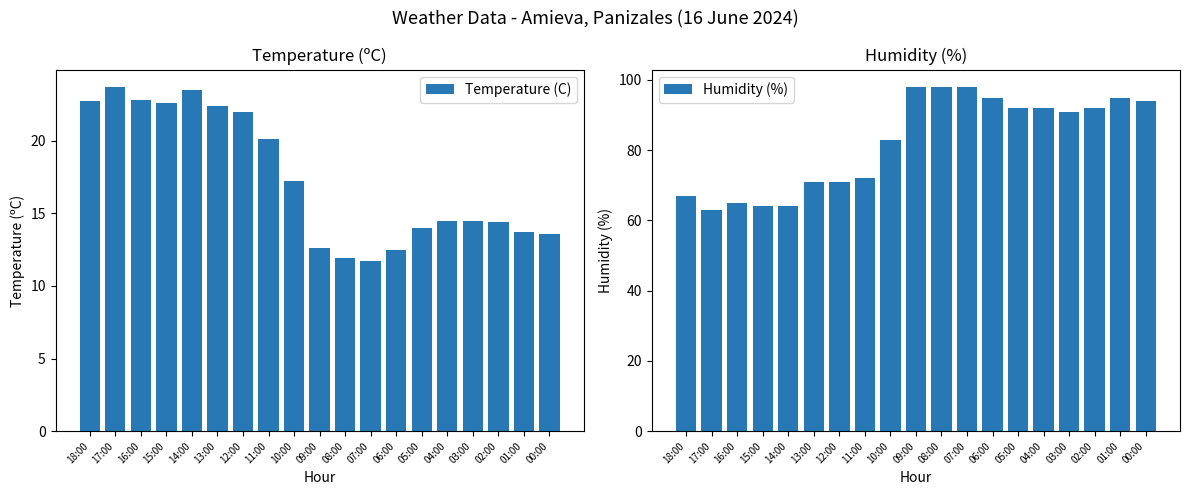

Reading right to left, extract all data points from this chart.

Temperature (C): 00:00=13.6	01:00=13.7	02:00=14.4	03:00=14.5	04:00=14.5	05:00=14.0	06:00=12.5	07:00=11.7	08:00=11.9	09:00=12.6	10:00=17.2	11:00=20.1	12:00=22.0	13:00=22.4	14:00=23.5	15:00=22.6	16:00=22.8	17:00=23.7	18:00=22.7
Humidity (%): 00:00=94.0	01:00=95.0	02:00=92.0	03:00=91.0	04:00=92.0	05:00=92.0	06:00=95.0	07:00=98.0	08:00=98.0	09:00=98.0	10:00=83.0	11:00=72.0	12:00=71.0	13:00=71.0	14:00=64.0	15:00=64.0	16:00=65.0	17:00=63.0	18:00=67.0